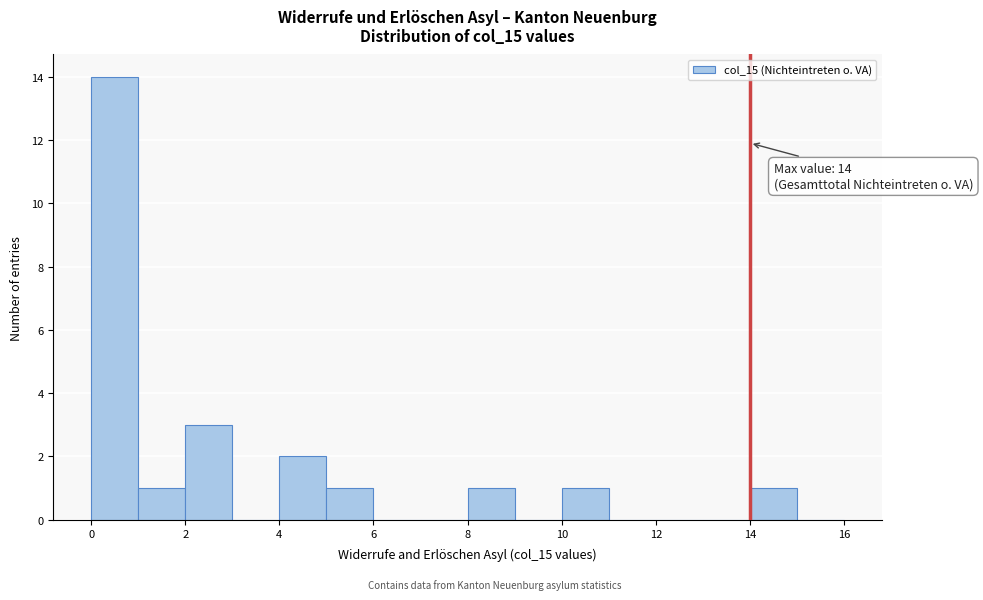

Over which range of the x-axis is the bar tallest?

0 to 1